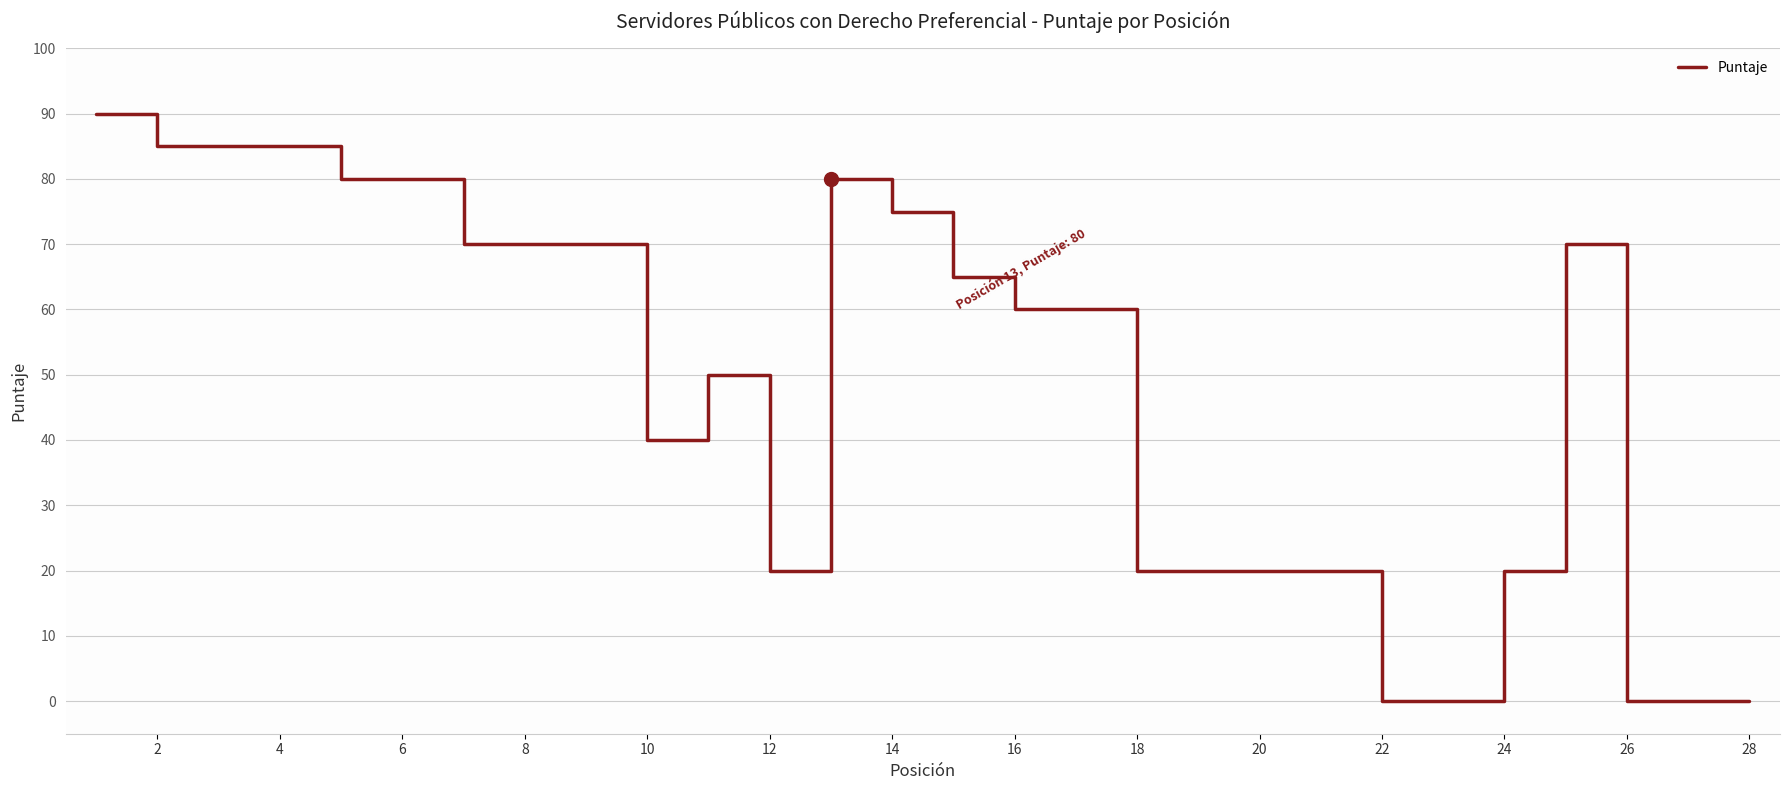

What is the greatest value displayed?

90